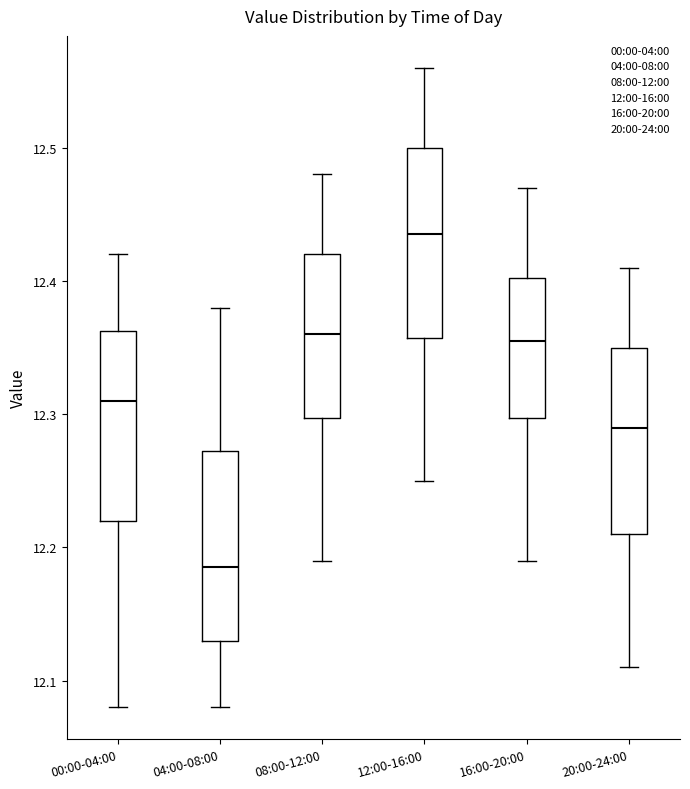

Reading left to right, read every box against the y-axis: the position of its median line, the range the box covers, and the ends of its whiskers. The values are not printed on the chart, so give them approximately, as read against the axis.

00:00-04:00: median 12.31, box 12.22 to 12.36, whiskers 12.08 to 12.42
04:00-08:00: median 12.19, box 12.13 to 12.27, whiskers 12.08 to 12.38
08:00-12:00: median 12.36, box 12.30 to 12.42, whiskers 12.19 to 12.48
12:00-16:00: median 12.44, box 12.36 to 12.50, whiskers 12.25 to 12.56
16:00-20:00: median 12.36, box 12.30 to 12.40, whiskers 12.19 to 12.47
20:00-24:00: median 12.29, box 12.21 to 12.35, whiskers 12.11 to 12.41